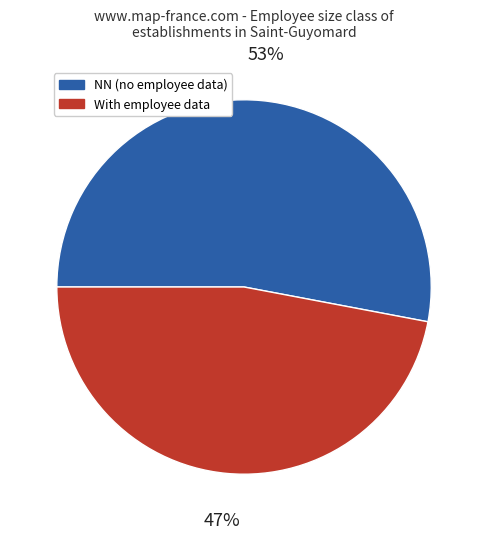

To the nearest percent, what is the average slice percentage?

50%